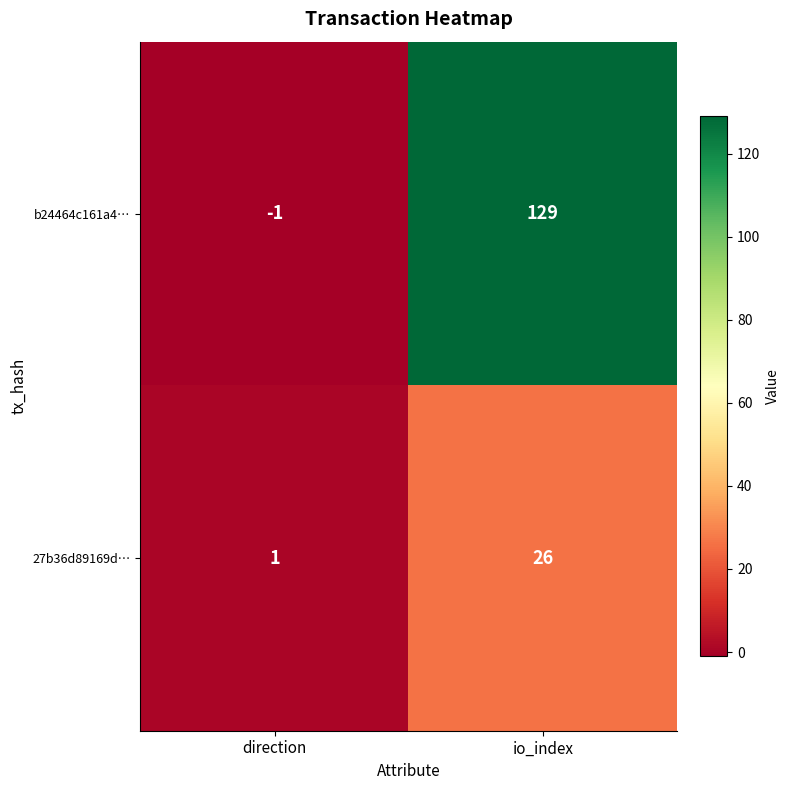

True or false: b24464c161a4… has a value of -1 at direction.

True